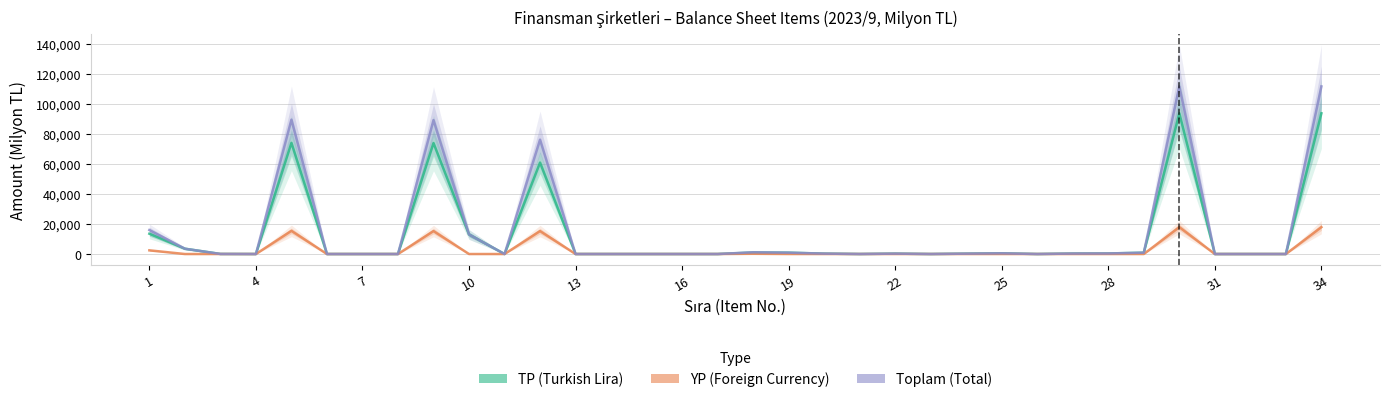

How many values in the Toplam series exceed 252?

16